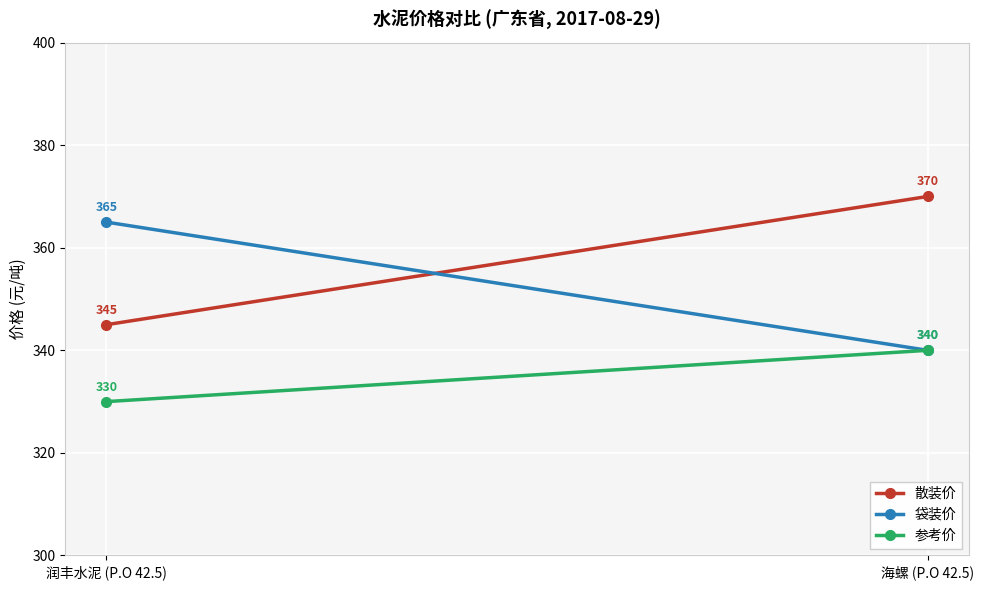

What position from the left is 海螺 (P.O 42.5)?

2